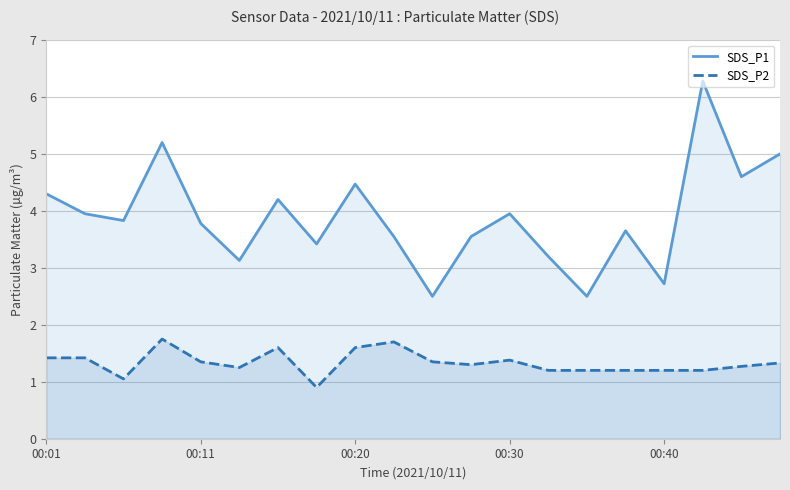

List the series in order of their peak value, highest first.

SDS_P1, SDS_P2